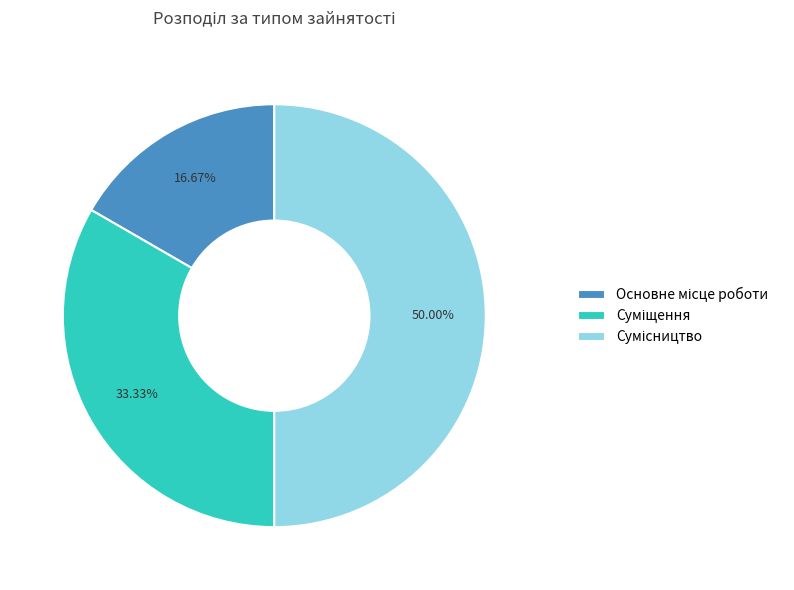

The Суміщення slice represents 19% of the pie. True or false?

False